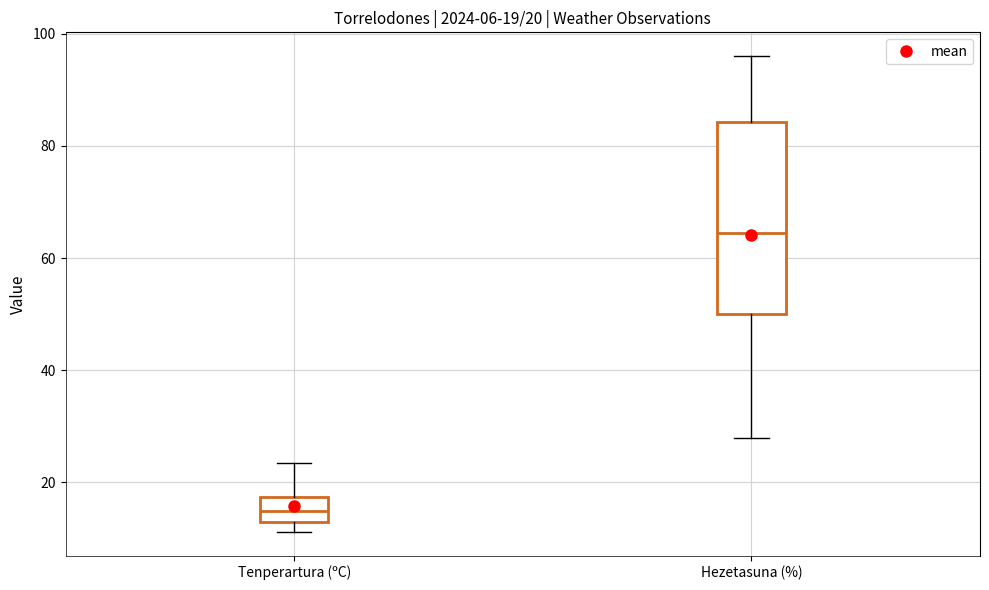

Which box has the lowest median line?

Tenperartura (ºC)